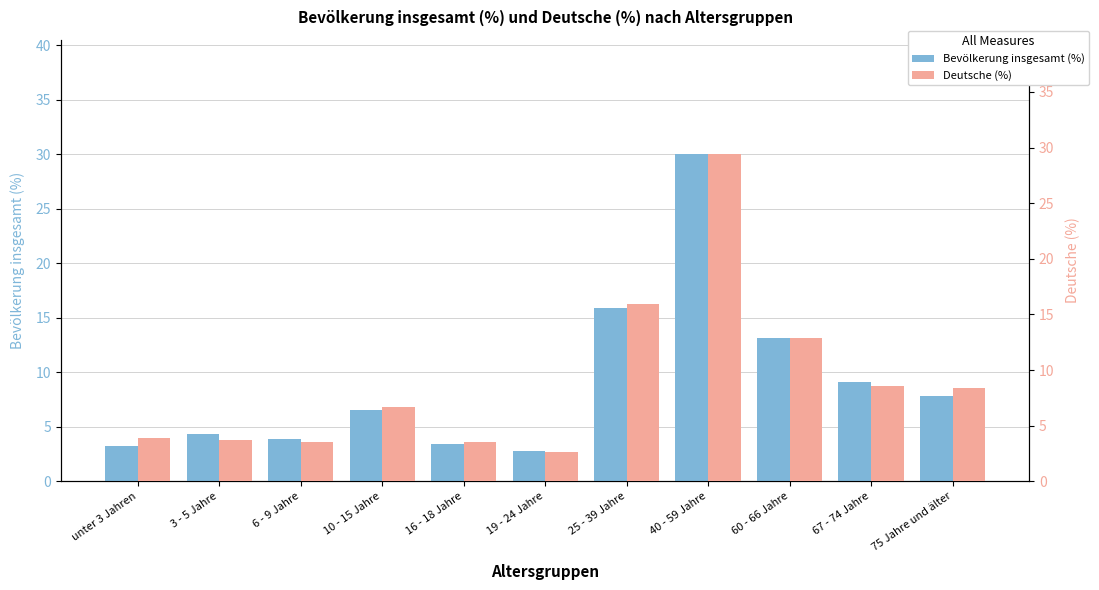

What is the label of the 1st bar from the left?

unter 3 Jahren